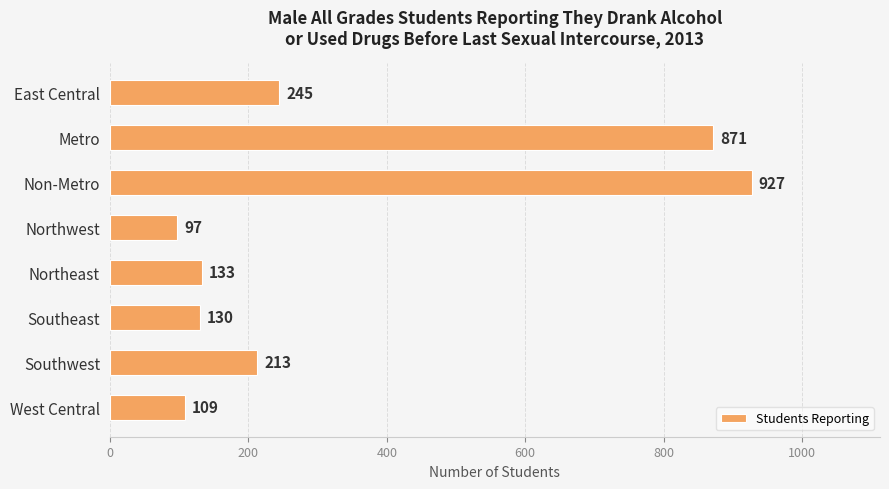

Reading bottom to top, list all the values displayed in this chart.

West Central=109	Southwest=213	Southeast=130	Northeast=133	Northwest=97	Non-Metro=927	Metro=871	East Central=245